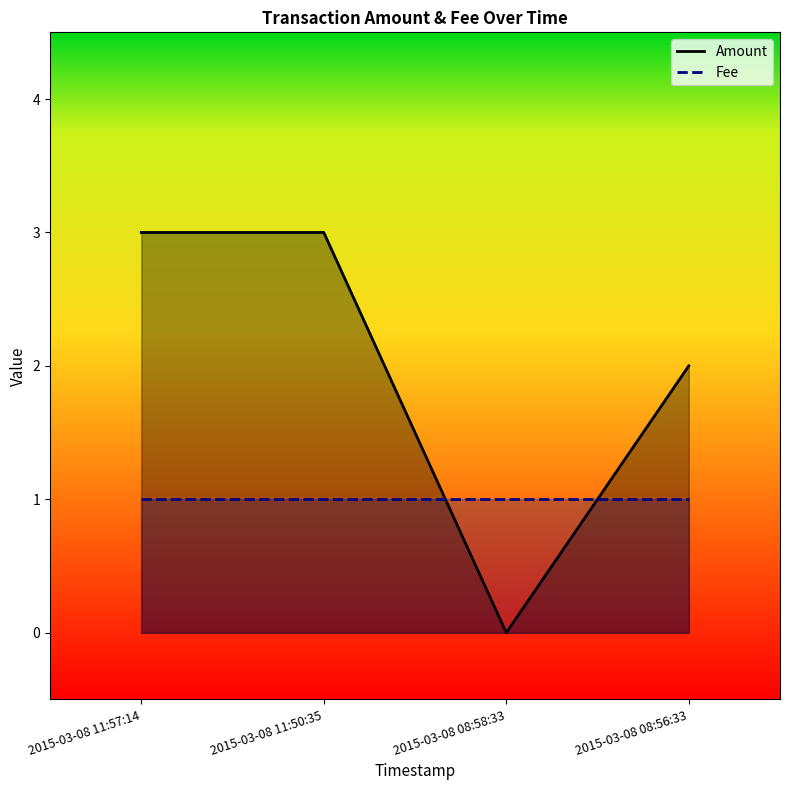

What position from the left is 2015-03-08 11:50:35?

2